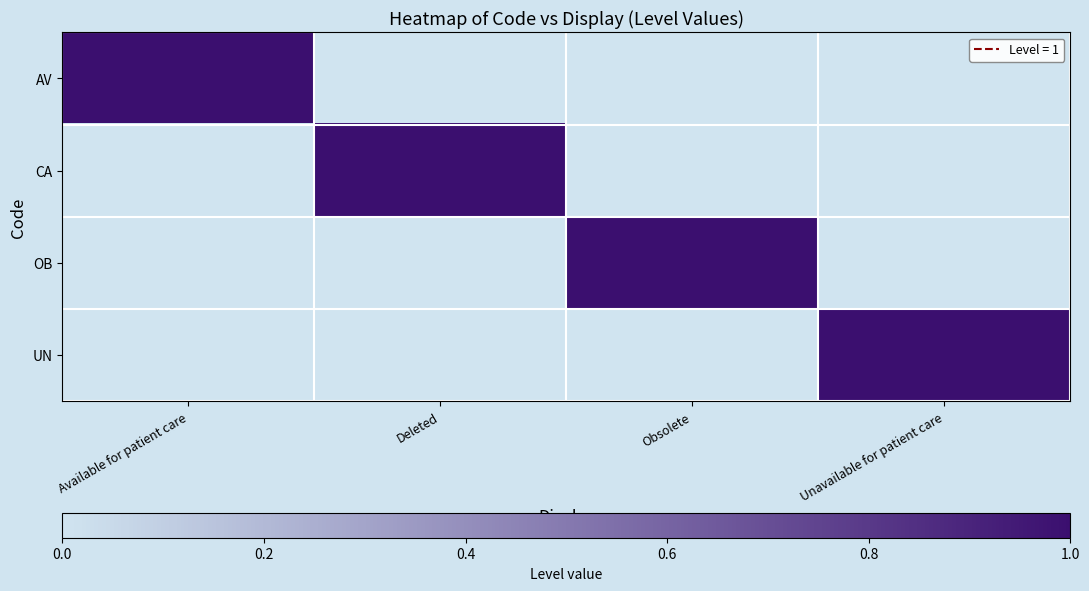

Reading left to right, extract all data points from this chart.

AV: Available for patient care=1	Deleted=0	Obsolete=0	Unavailable for patient care=0
CA: Available for patient care=0	Deleted=1	Obsolete=0	Unavailable for patient care=0
OB: Available for patient care=0	Deleted=0	Obsolete=1	Unavailable for patient care=0
UN: Available for patient care=0	Deleted=0	Obsolete=0	Unavailable for patient care=1